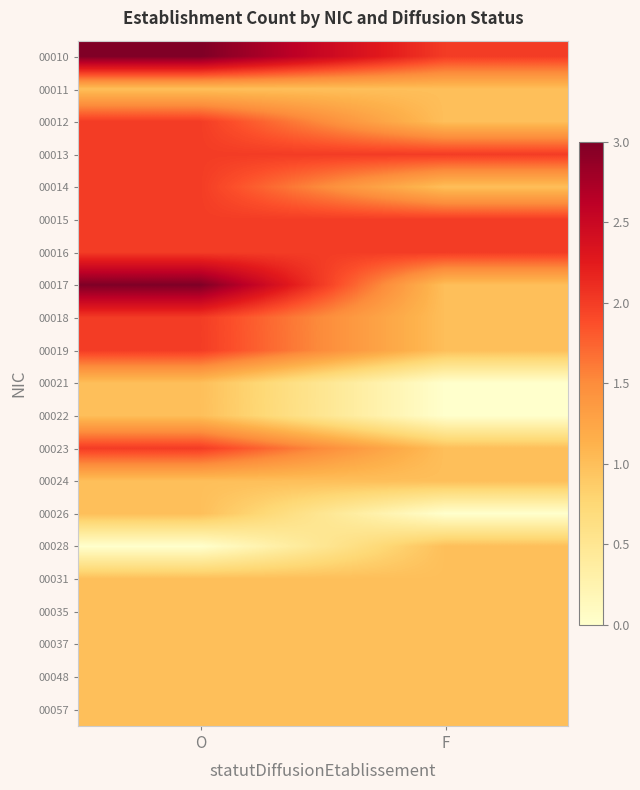

List the series in order of their peak value, lowest first.

00011, 00021, 00022, 00024, 00026, 00028, 00031, 00035, 00037, 00048, 00057, 00012, 00013, 00014, 00015, 00016, 00018, 00019, 00023, 00010, 00017